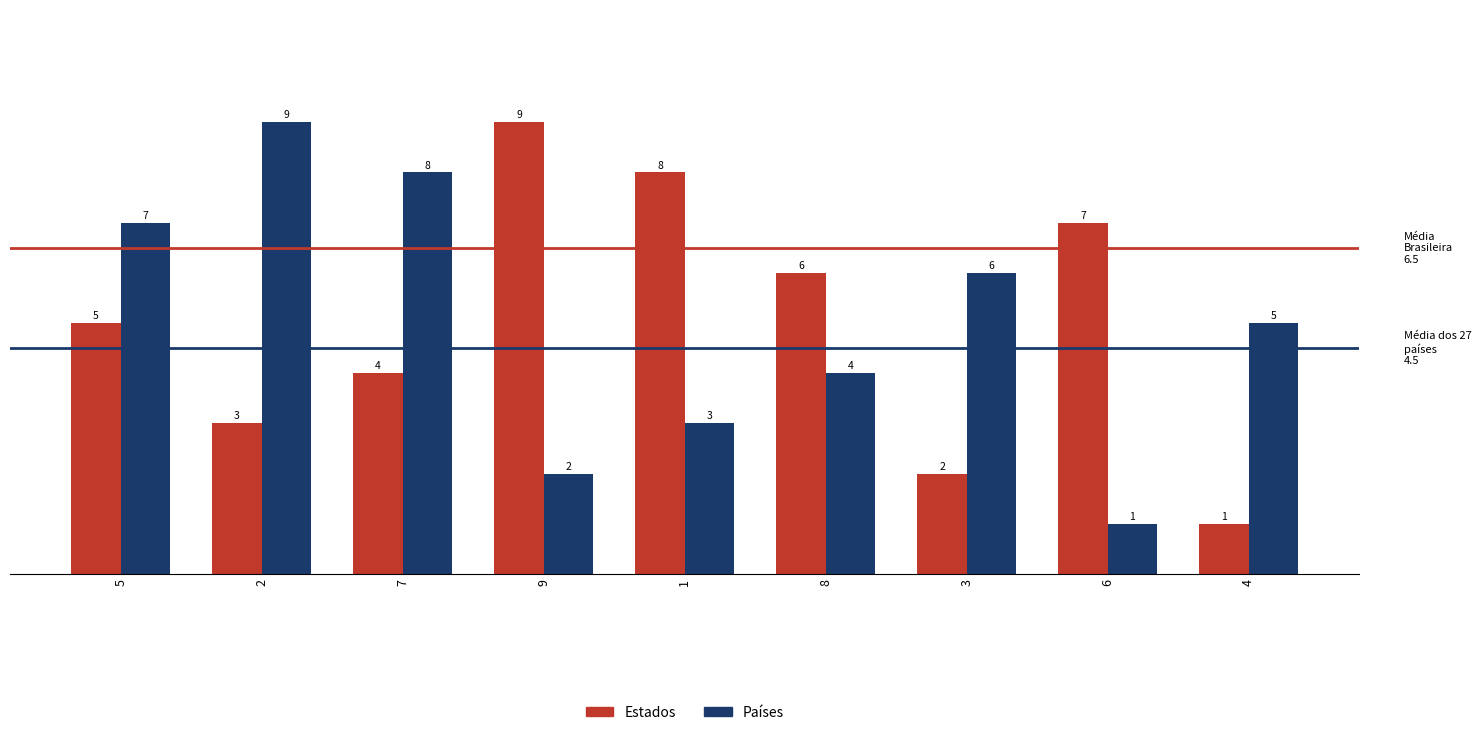

What is the value of the Países bar at the 4th from the left?

2